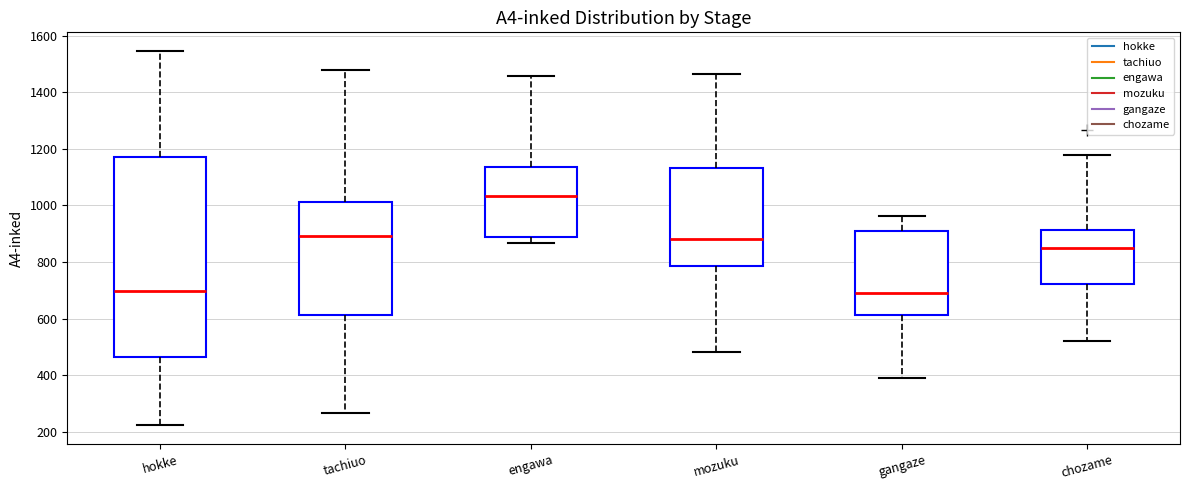

Where does the upper whisker of the box for tachiuo end on the y-axis? The values are not printed on the chart, so give them approximately, as read against the axis.

1480